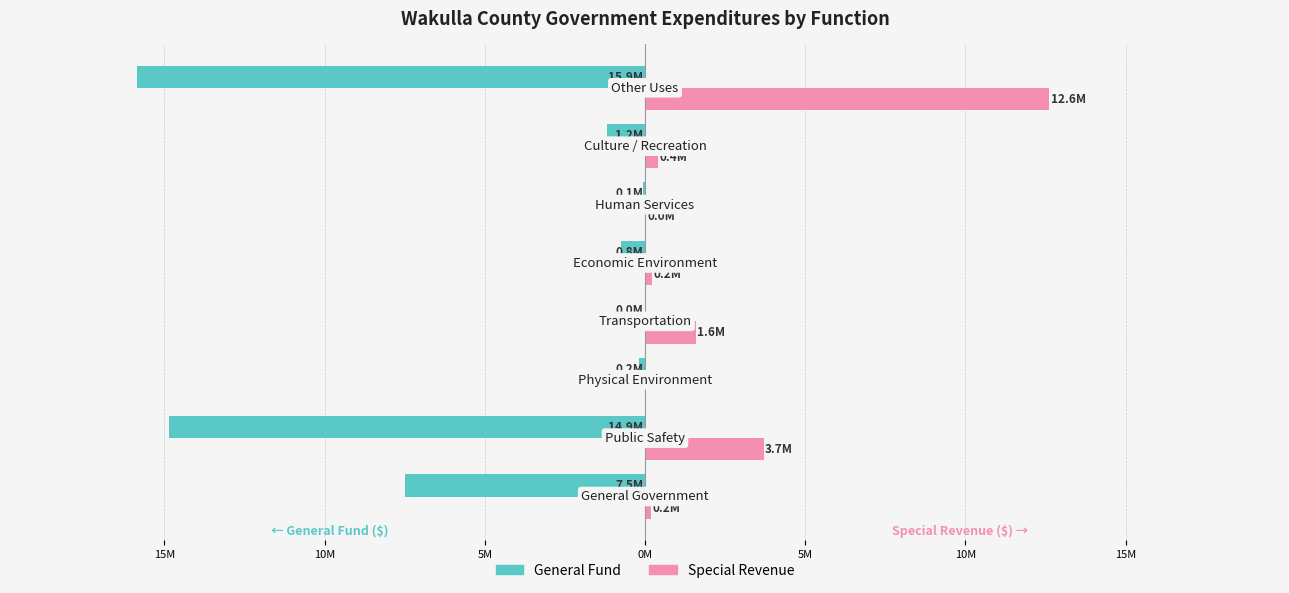

What are all the series names shown in the legend?

General Fund, Special Revenue